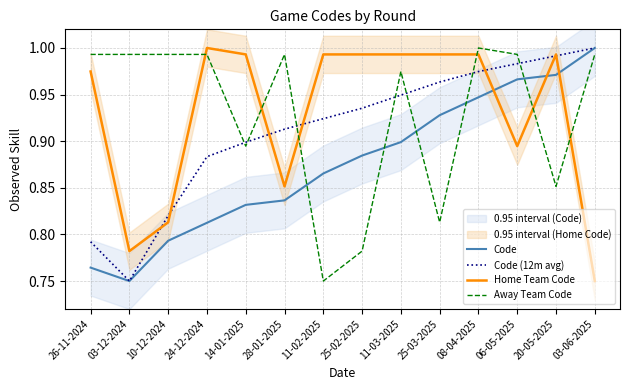

Read the Away Team Code value at 03-06-2025.

1.0